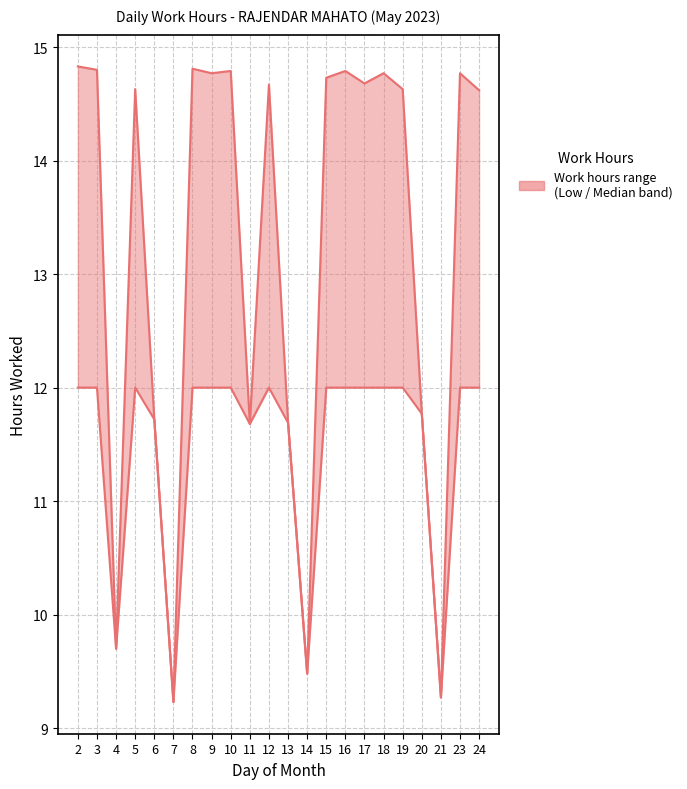

At which label is the value closest to 10?

4